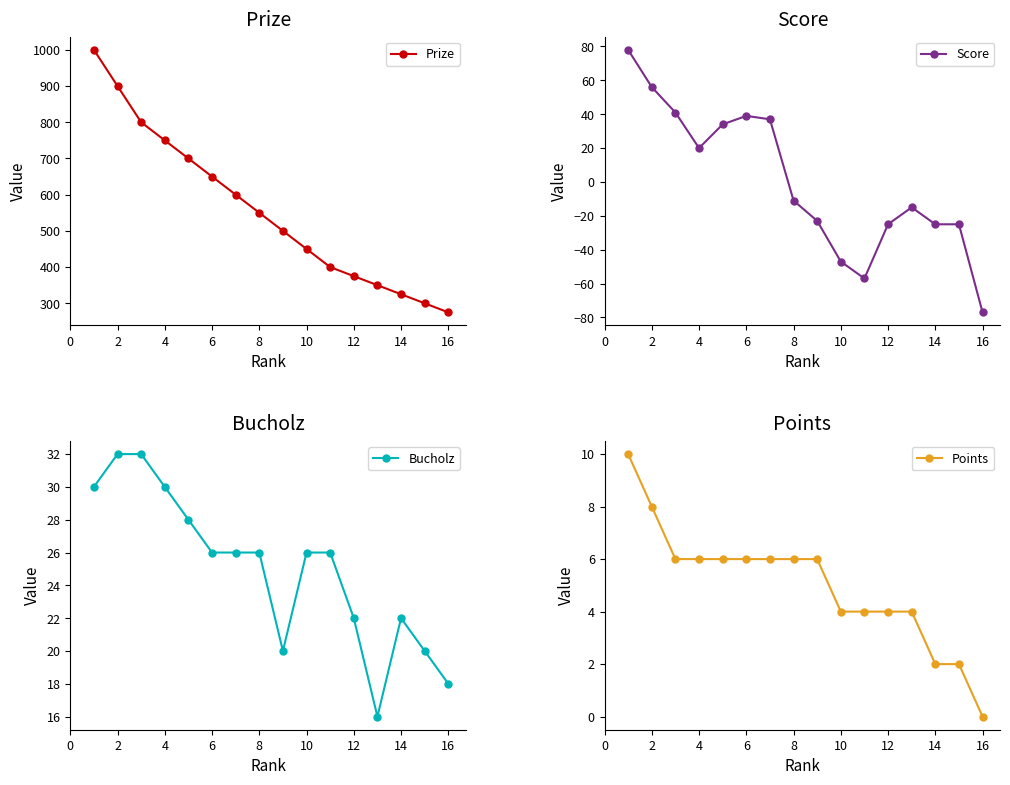

How many values in the Prize series exceed 550?

7